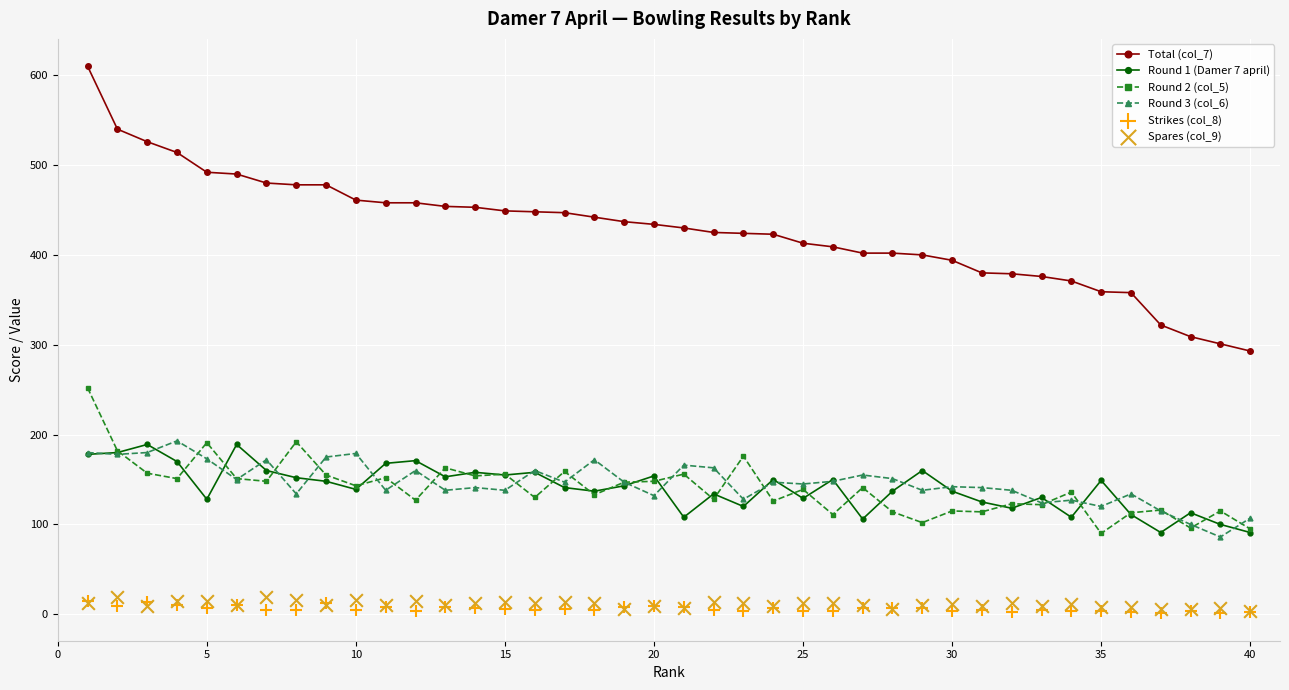

True or false: Round 1 (Damer 7 april) has more than 0 interior local peaks.

True